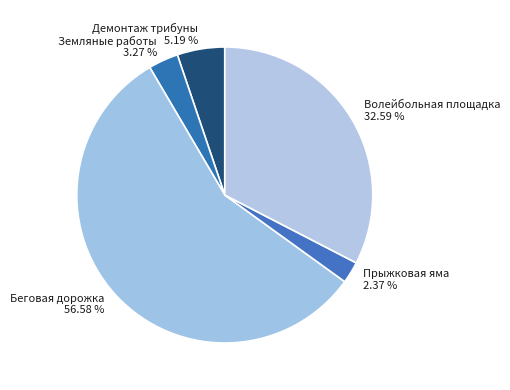

Does any single category account for the majority?

Yes